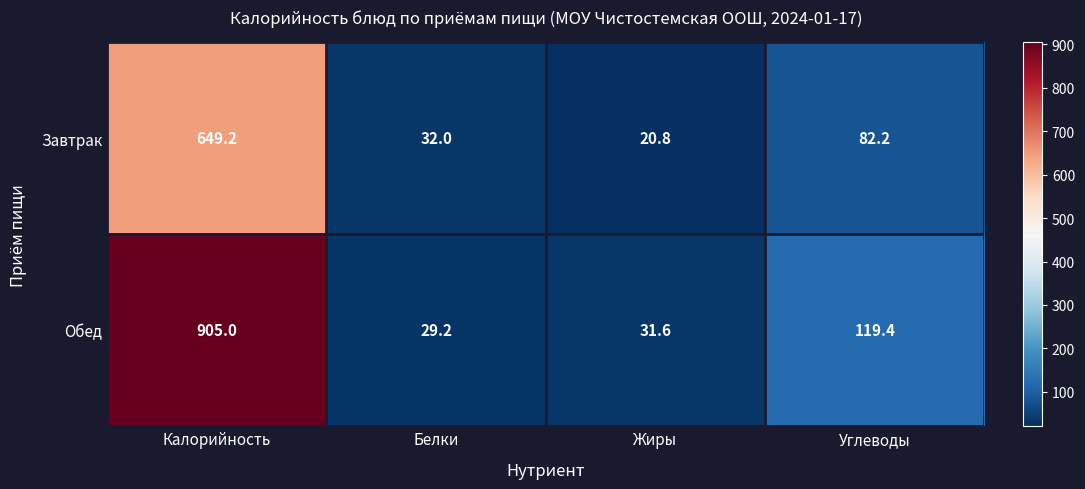

What is the minimum value for Обед?

29.2